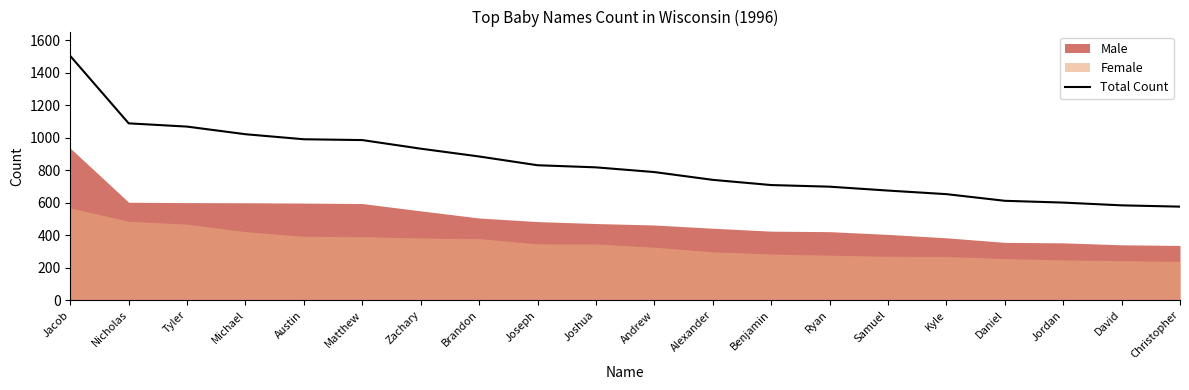

Which has a higher value, David or Kyle?

Kyle